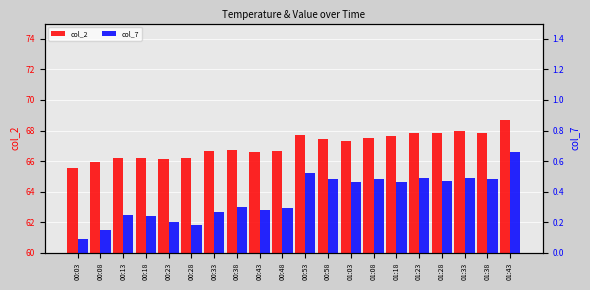

What position from the right is 00:18?

17